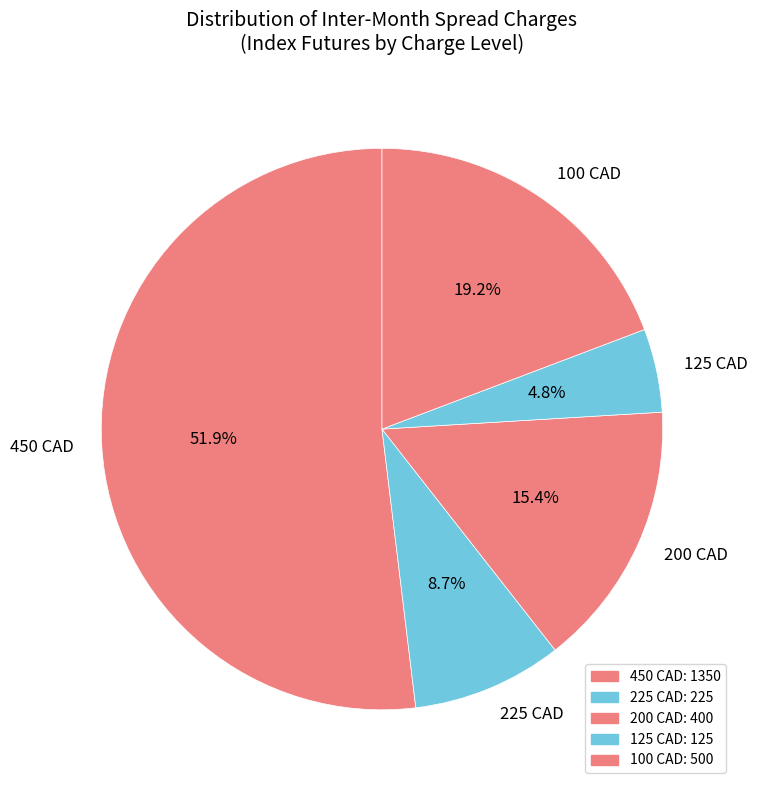

Rank the categories by value from highest to lowest.

450 CAD, 100 CAD, 200 CAD, 225 CAD, 125 CAD